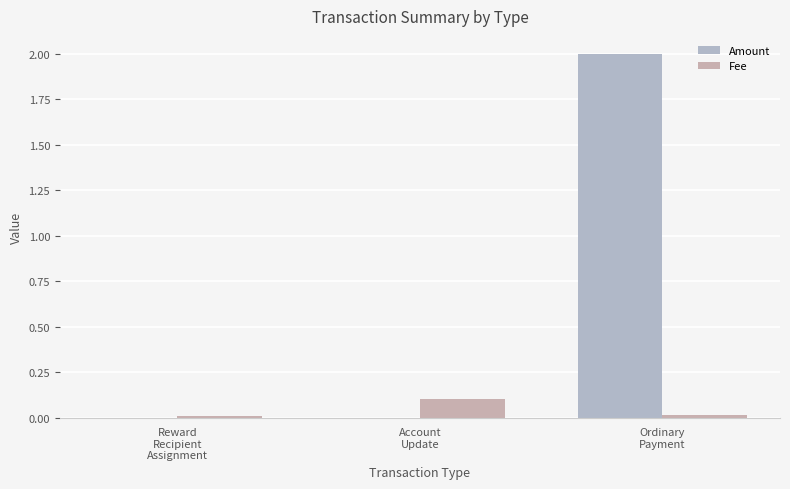

The Amount series shows 2.0 at Ordinary
Payment. True or false?

True